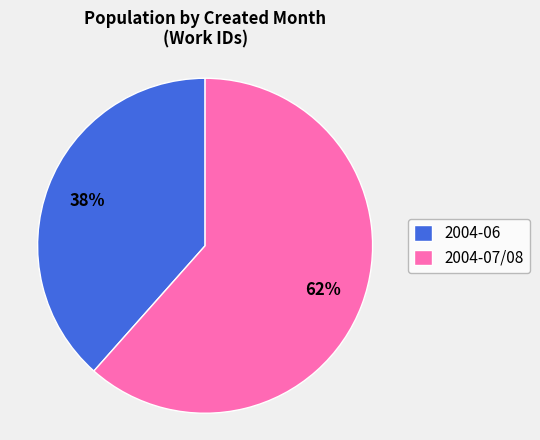

Do 2004-07/08 and 2004-06 together represent more than half of the pie?

Yes